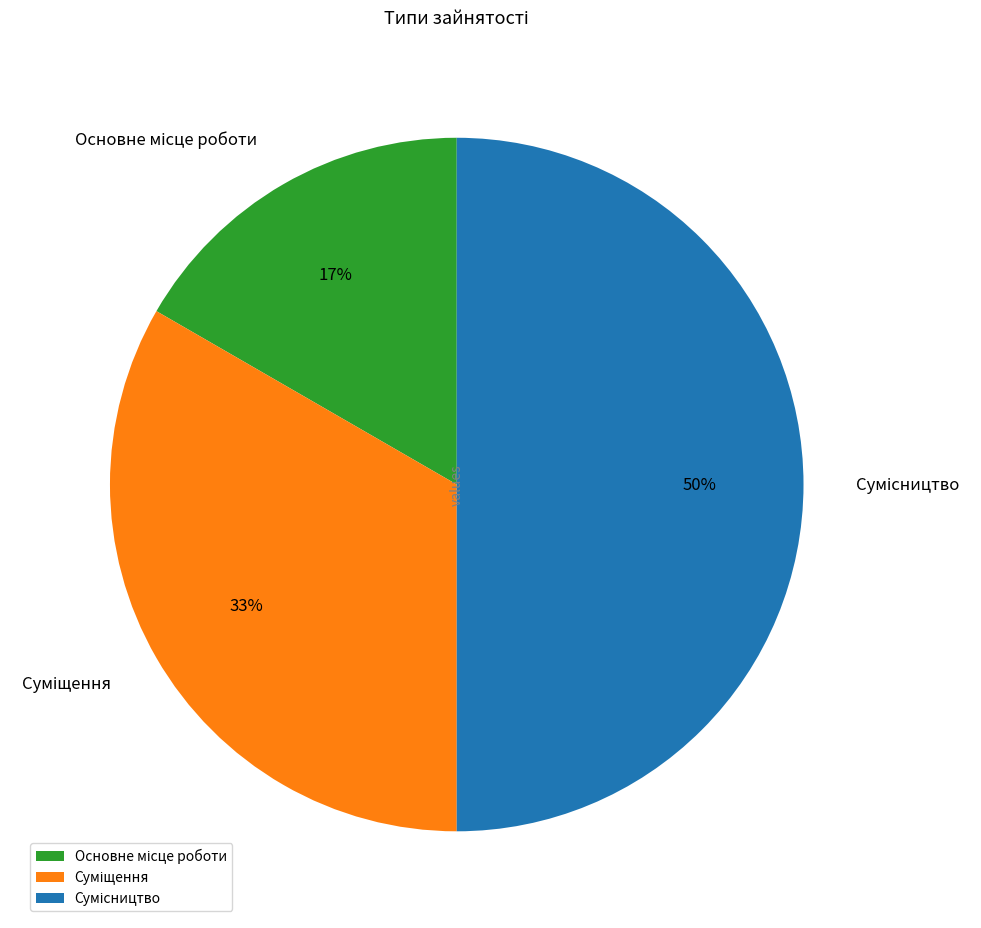

To the nearest percent, what is the average slice percentage?

33%